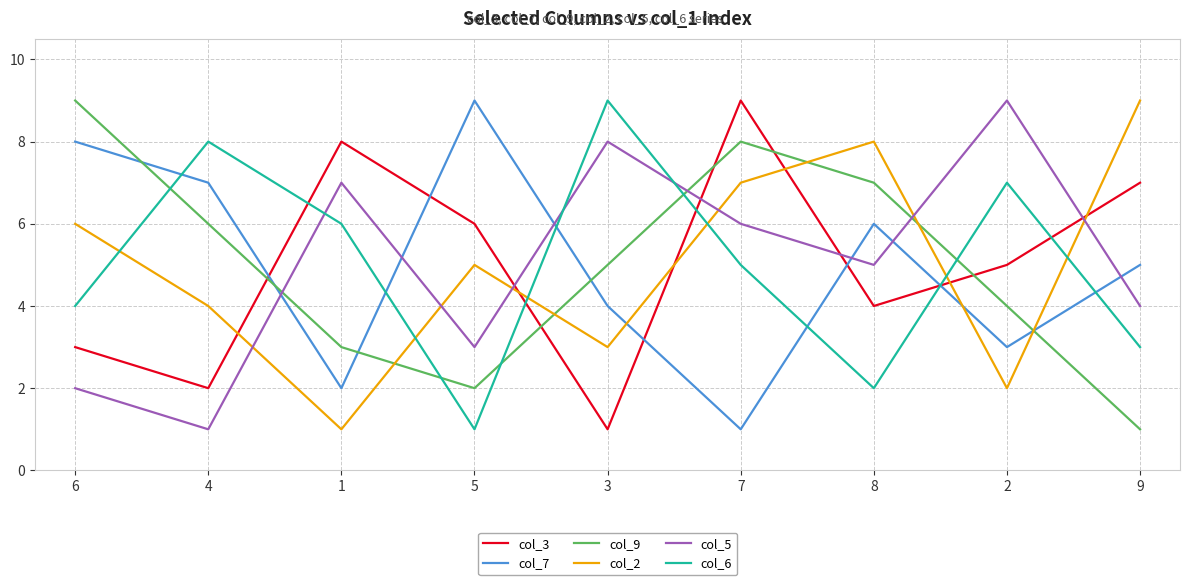

At which category is the sum across all series the highest?

7